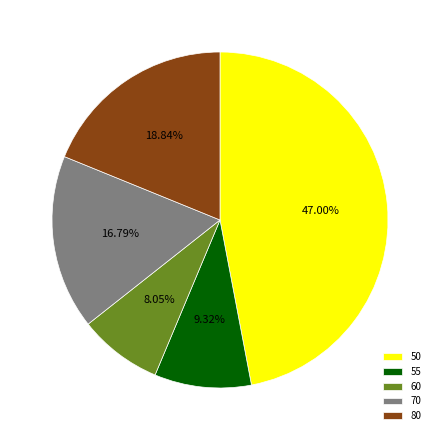

Between 50 and 70, which is larger?

50